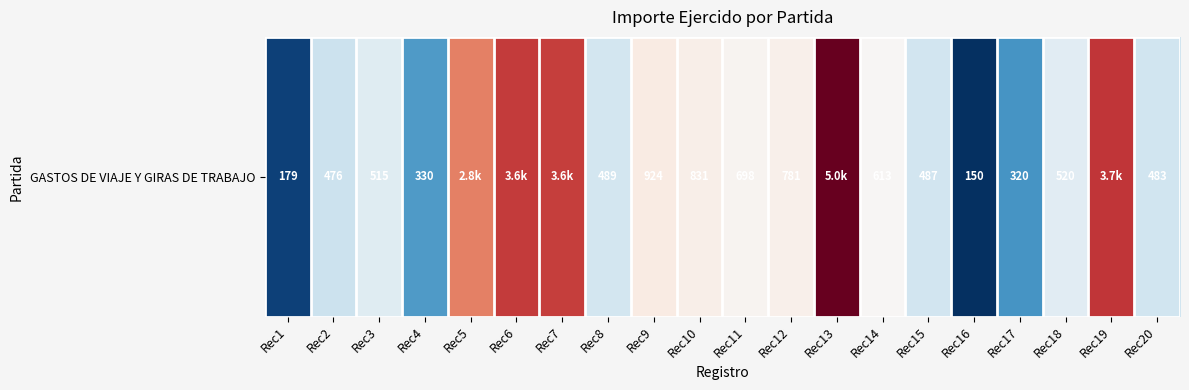

Which label corresponds to the largest value in the chart?

Rec13